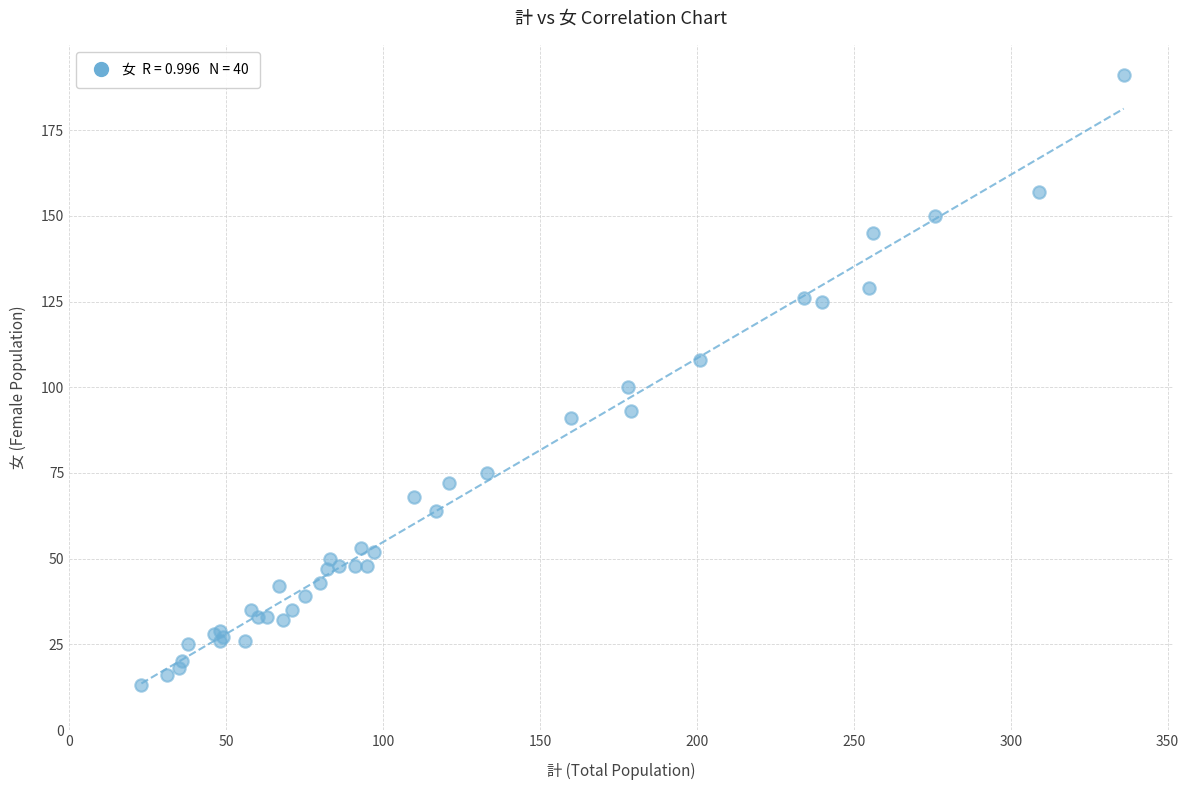

What Y value in the scatter plot is closest to 102?

100